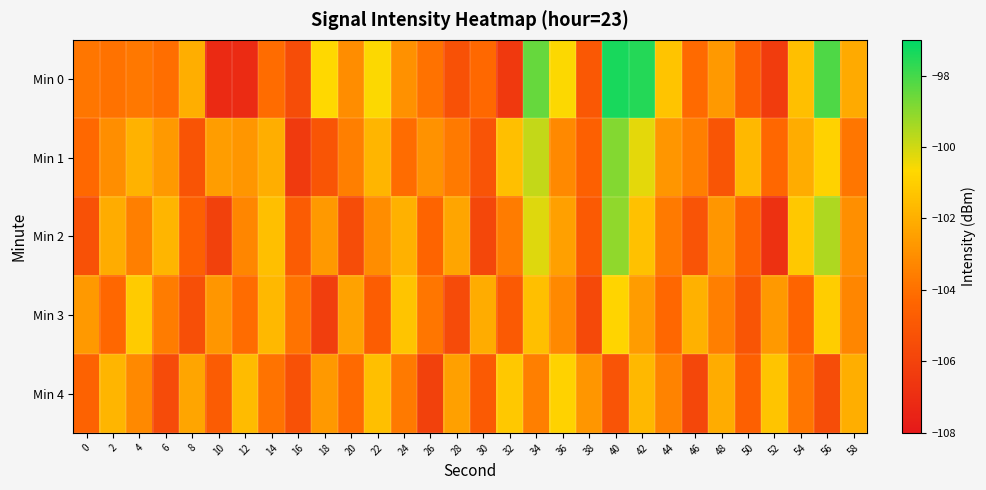

Rank the series at 30 from highest to lowest value.

Min 3, Min 0, Min 4, Min 1, Min 2